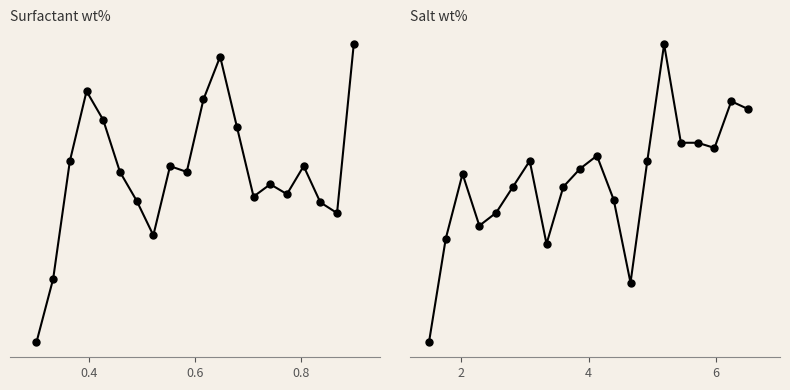

True or false: P1 and P2 intersect in this chart.

False